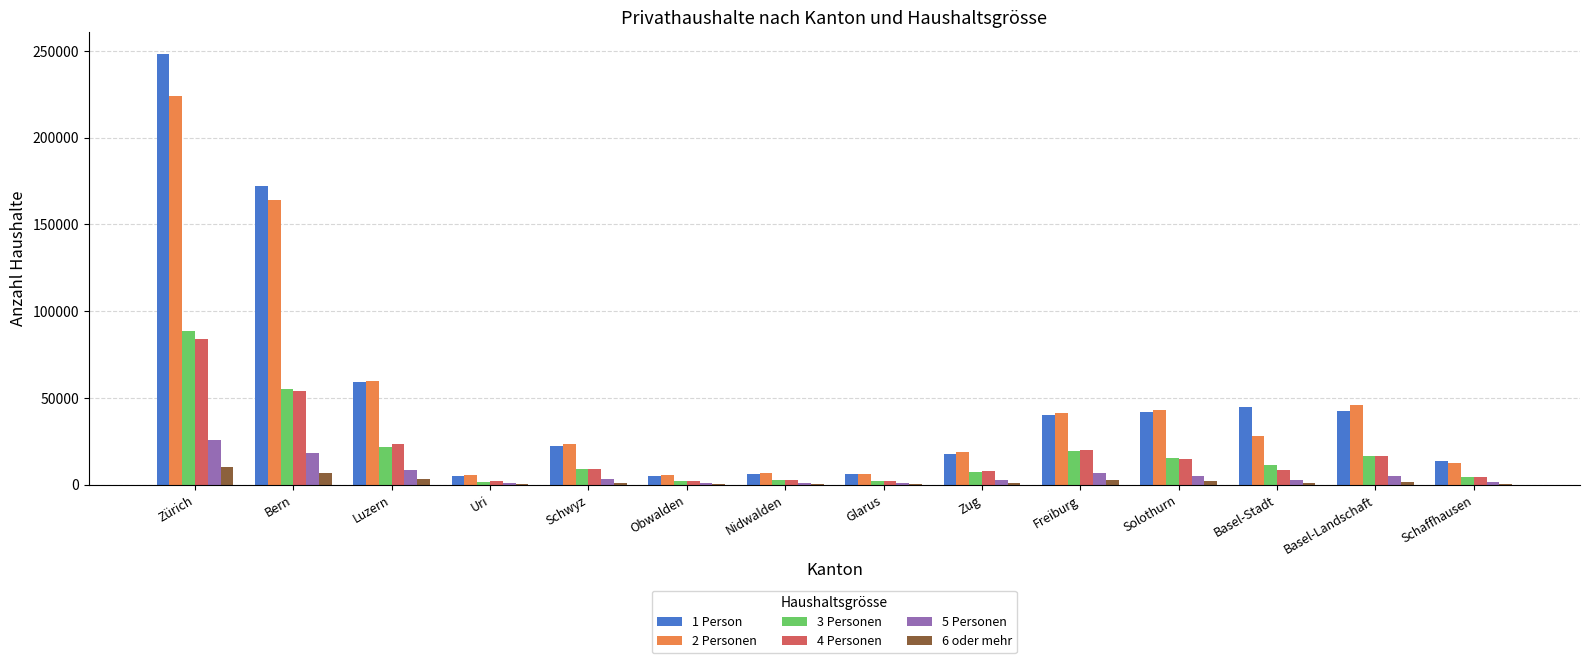

What is the average value of the 3 Personen series?

18439